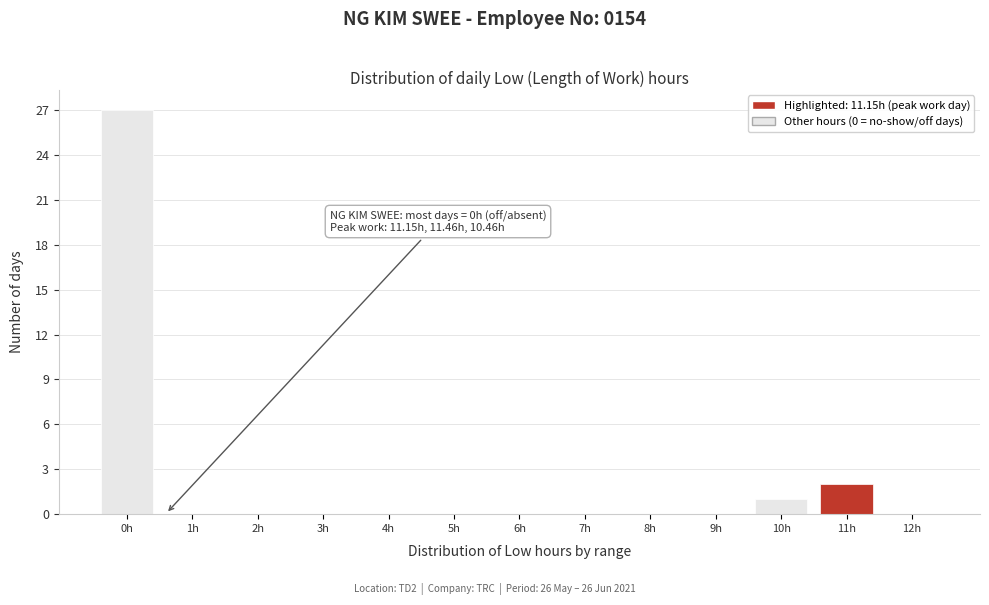

Reading right to left, what are all the values shown in this chart?

12h=0	11h=2	10h=1	9h=0	8h=0	7h=0	6h=0	5h=0	4h=0	3h=0	2h=0	1h=0	0h=27